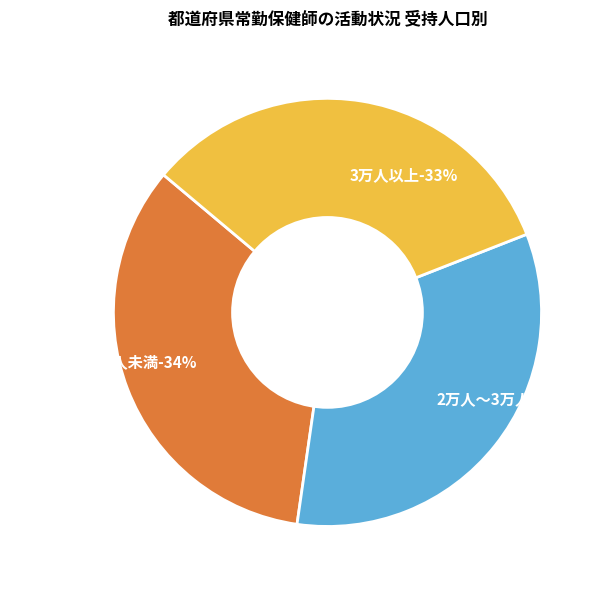

True or false: 1万人～1万5千人未満 accounts for 42% of the total.

False